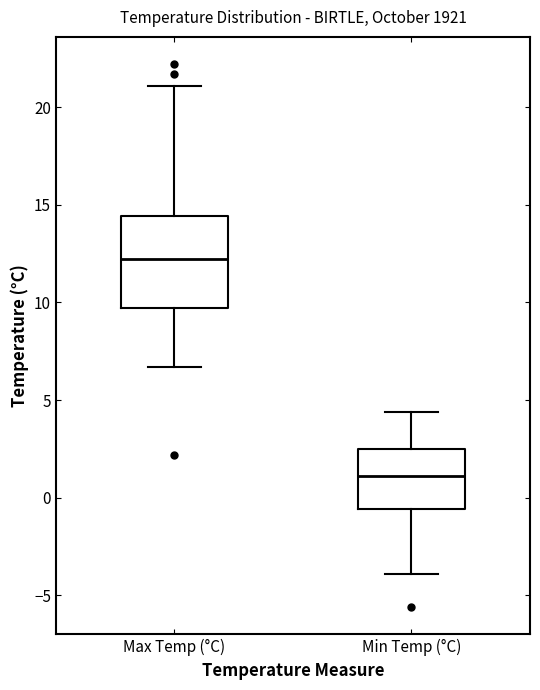

Comparing the boxes themselves (not the whiskers), which one is the tallest?

Max Temp (°C)